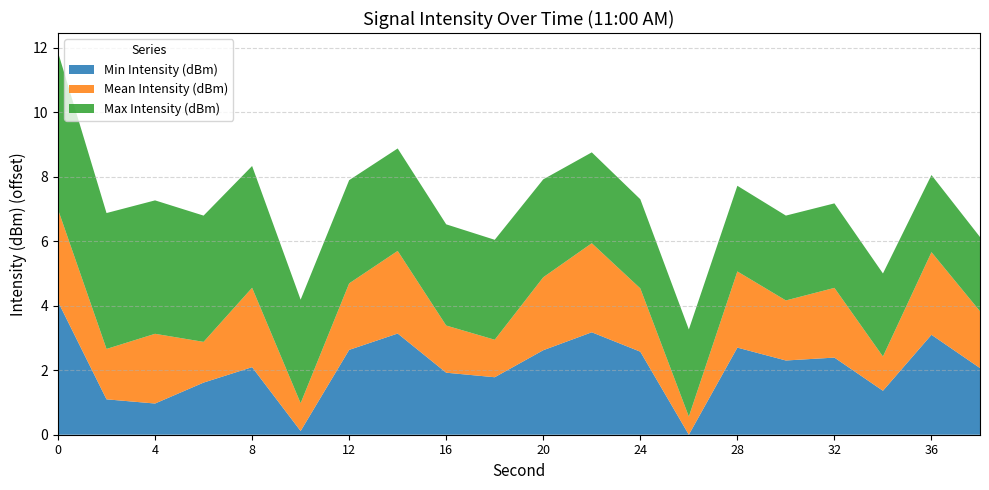

The value of Min Intensity (dBm) at 36 is 4.1. True or false?

False